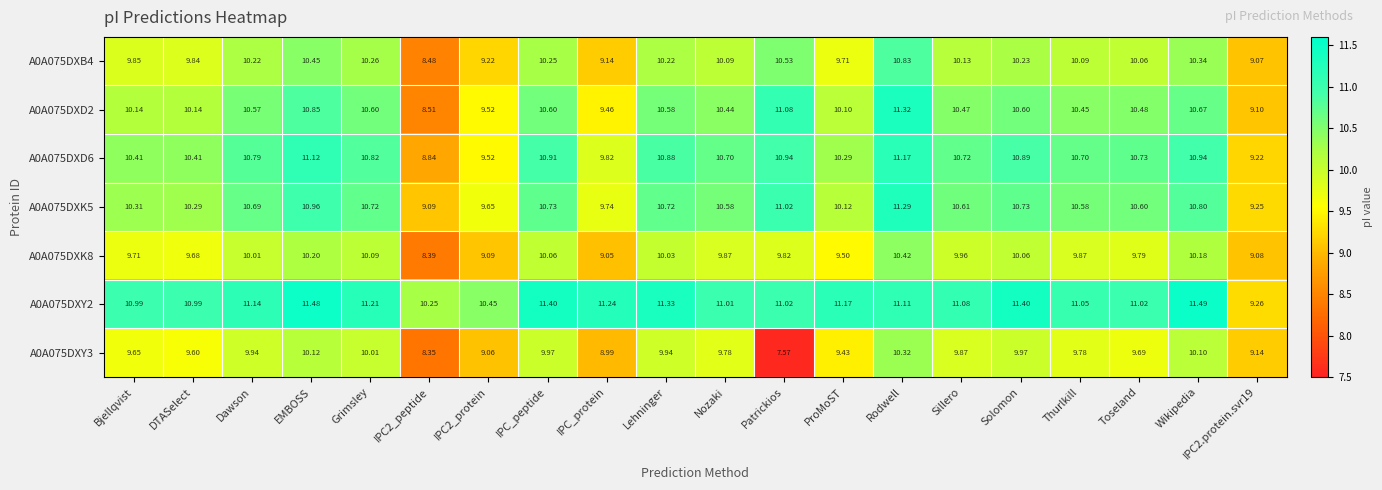

Which series changed the most between IPC2_peptide and Sillero?

A0A075DXD2